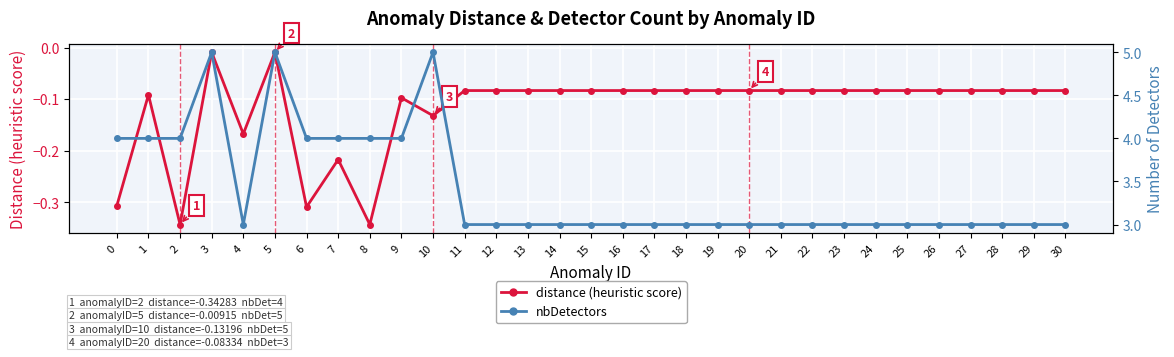

Which series has the largest total across all categories?

nbDetectors